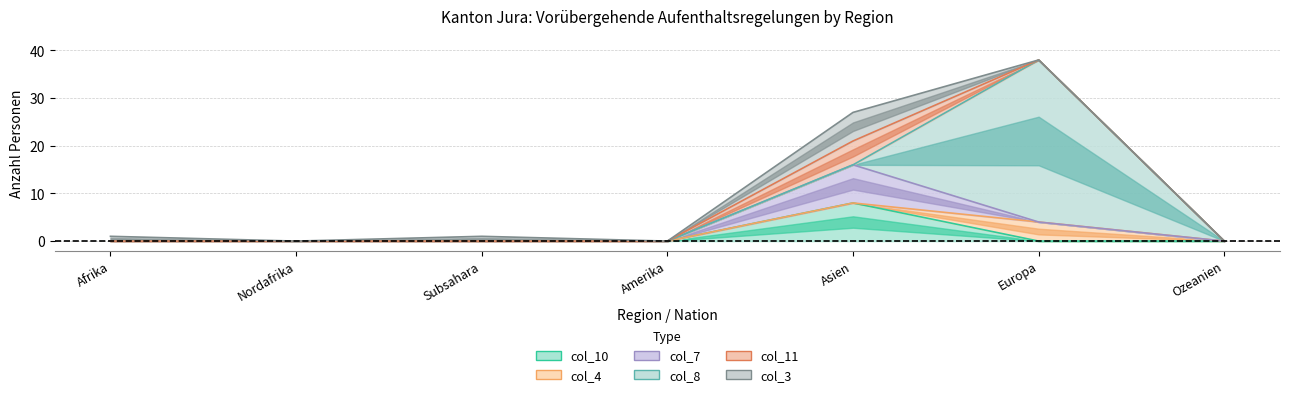

What is the spread (max minus min) of values at Asien?

8